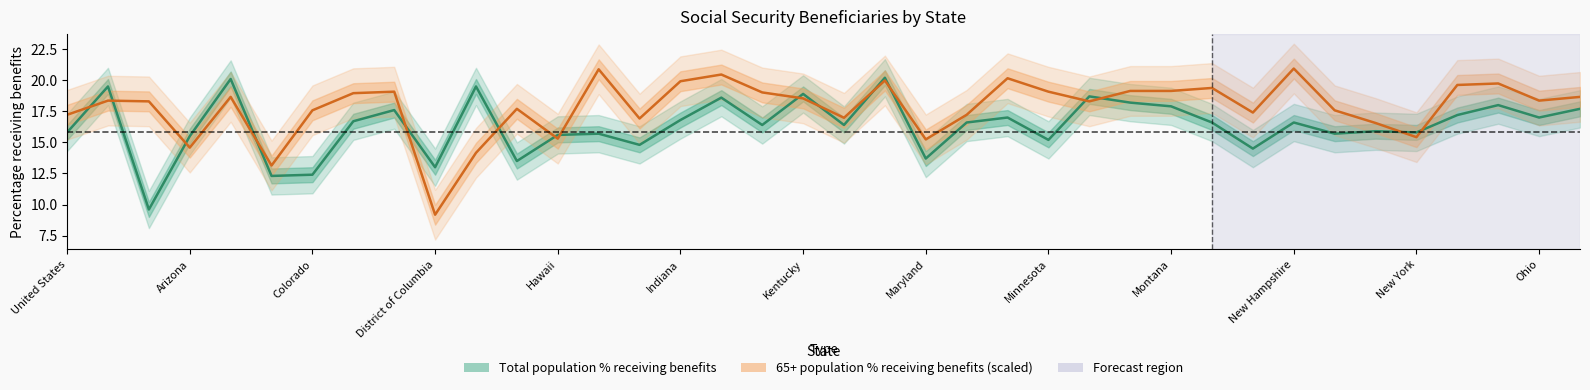

Reading left to right, what are all the values shown in this chart?

Total population pct: United States=15.8	Alabama=19.5	Alaska=9.6	Arizona=15.5	Arkansas=20.1	California=12.3	Colorado=12.4	Connecticut=16.7	Delaware=17.6	District of Columbia=13.0	Florida=19.5	Georgia=13.5	Hawaii=15.6	Idaho=15.7	Illinois=14.8	Indiana=16.8	Iowa=18.6	Kansas=16.4	Kentucky=18.9	Louisiana=16.4	Maine=20.2	Maryland=13.7	Massachusetts=16.6	Michigan=17.0	Minnesota=15.2	Mississippi=18.7	Missouri=18.2	Montana=17.9	Nebraska=16.6	Nevada=14.5	New Hampshire=16.6	New Jersey=15.7	New Mexico=15.9	New York=15.8	North Carolina=17.2	North Dakota=18.0	Ohio=17.0	Oklahoma=17.7
65+ pct: United States=17.2	Alabama=18.4	Alaska=18.3	Arizona=14.6	Arkansas=18.7	California=13.1	Colorado=17.6	Connecticut=19.0	Delaware=19.1	District of Columbia=9.2	Florida=14.2	Georgia=17.7	Hawaii=15.3	Idaho=20.9	Illinois=16.9	Indiana=19.9	Iowa=20.5	Kansas=19.0	Kentucky=18.5	Louisiana=17.0	Maine=20.0	Maryland=15.2	Massachusetts=17.2	Michigan=20.2	Minnesota=19.1	Mississippi=18.3	Missouri=19.1	Montana=19.1	Nebraska=19.4	Nevada=17.4	New Hampshire=20.9	New Jersey=17.6	New Mexico=16.6	New York=15.4	North Carolina=19.6	North Dakota=19.7	Ohio=18.4	Oklahoma=18.7